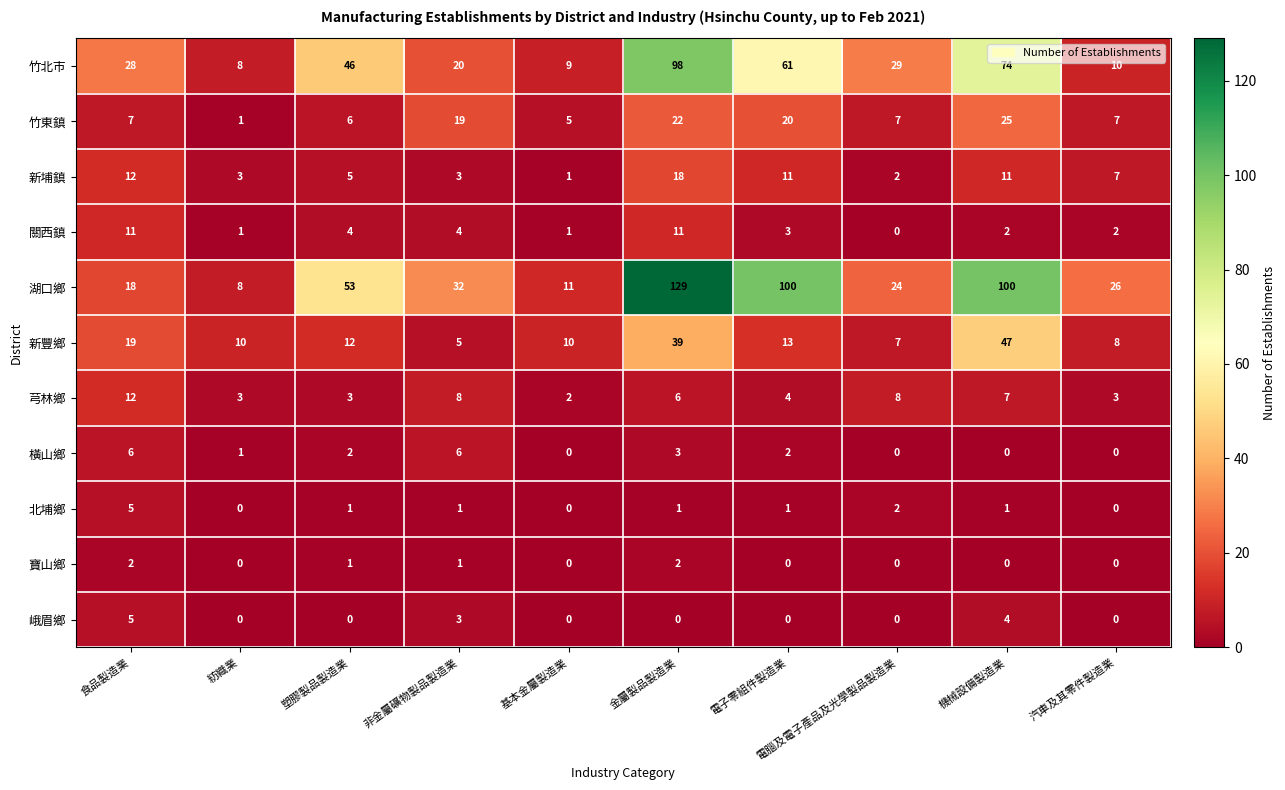

At how many categories does at least one series exceed 81?

3